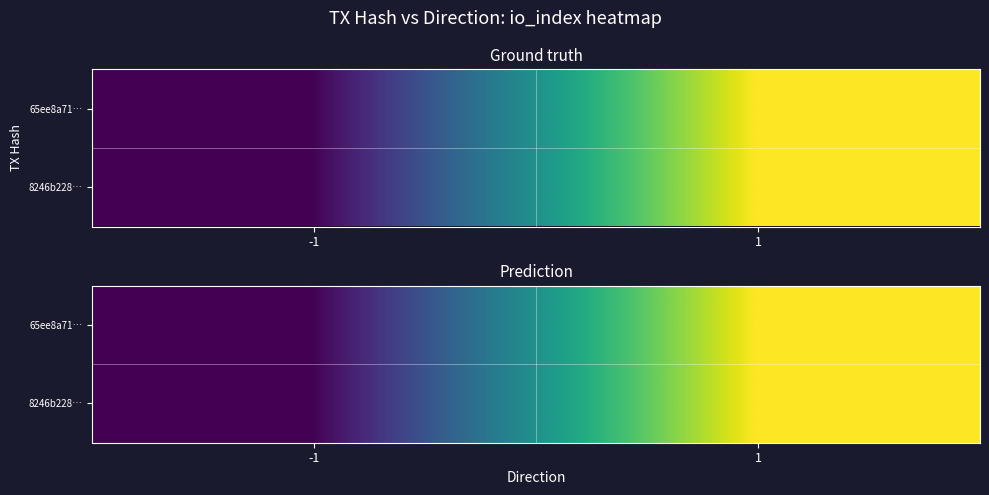

Read the 8246b228… value at 1.

6